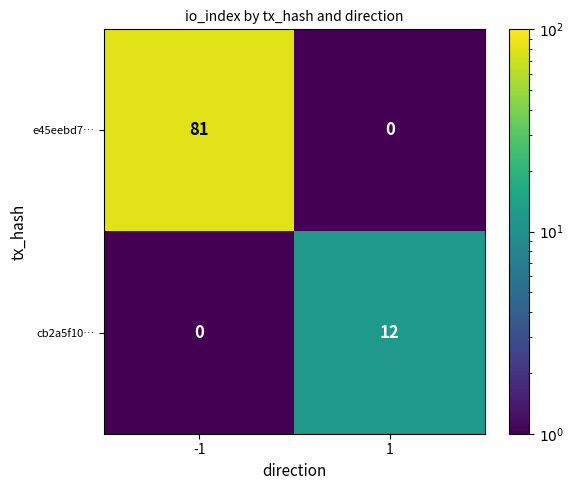

At how many categories does at least one series exceed 39?

1